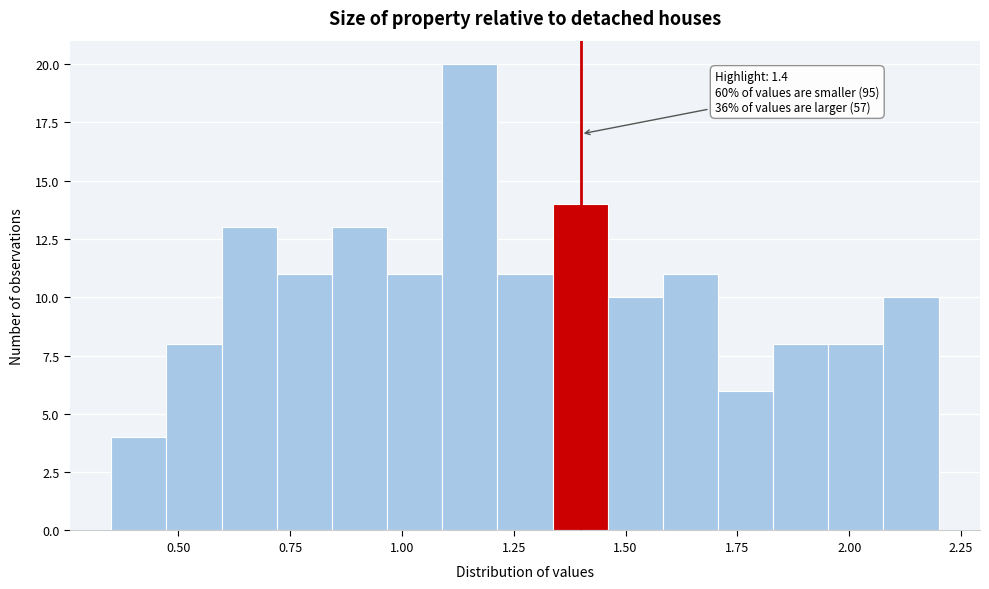

Around what value on the x-axis is the tallest bar? Give the approximate position of its centre, as read against the axis.

1.15